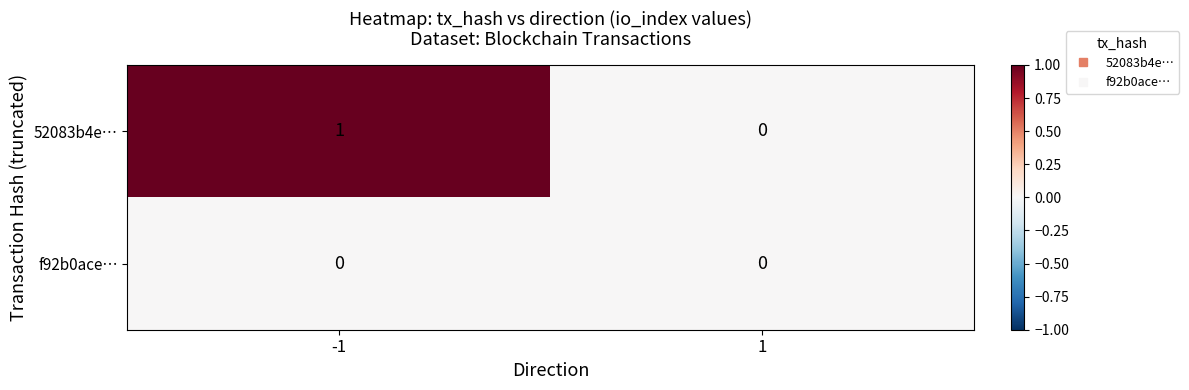

Which series has the largest range (max minus min)?

52083b4e…